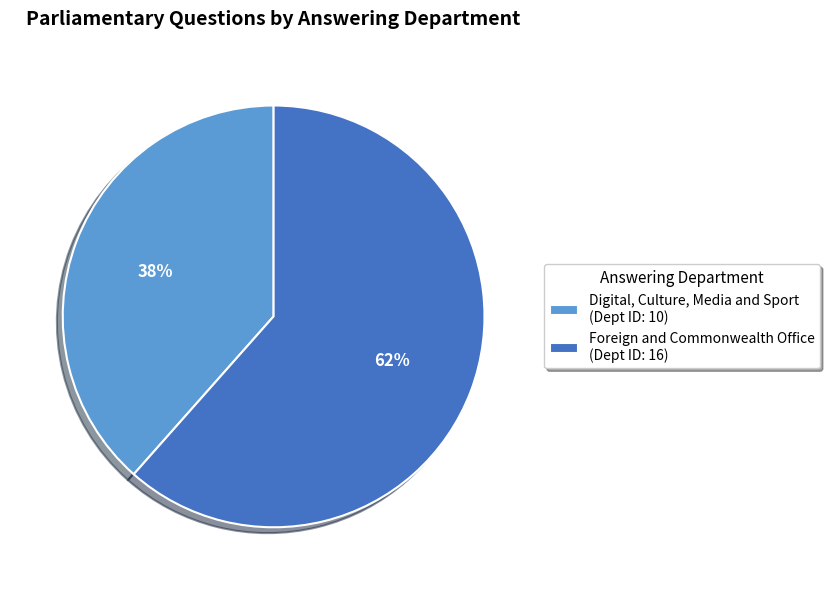

What percentage is the Foreign and Commonwealth Office slice, to the nearest percent?

62%